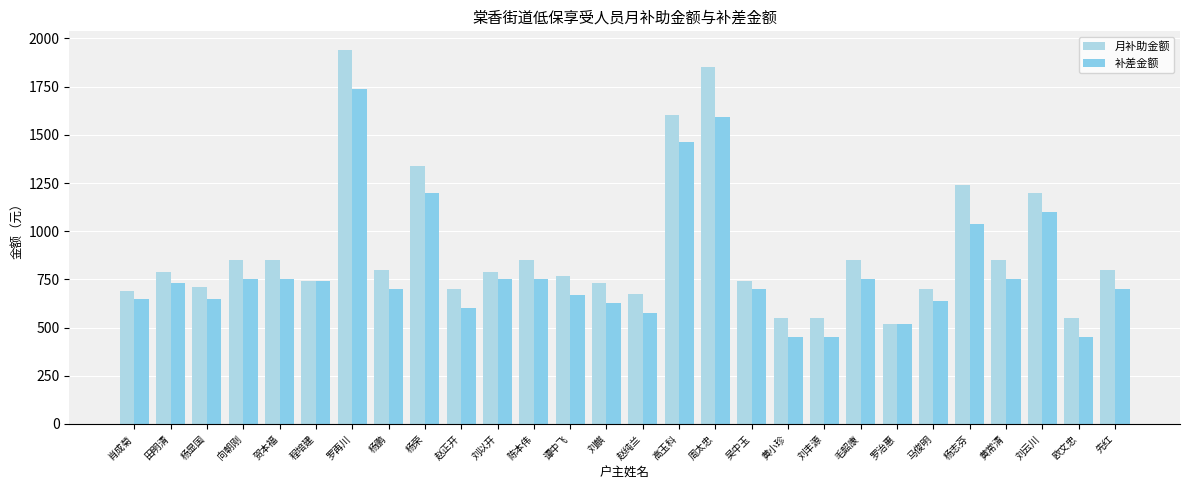

What is the smallest value displayed?

450